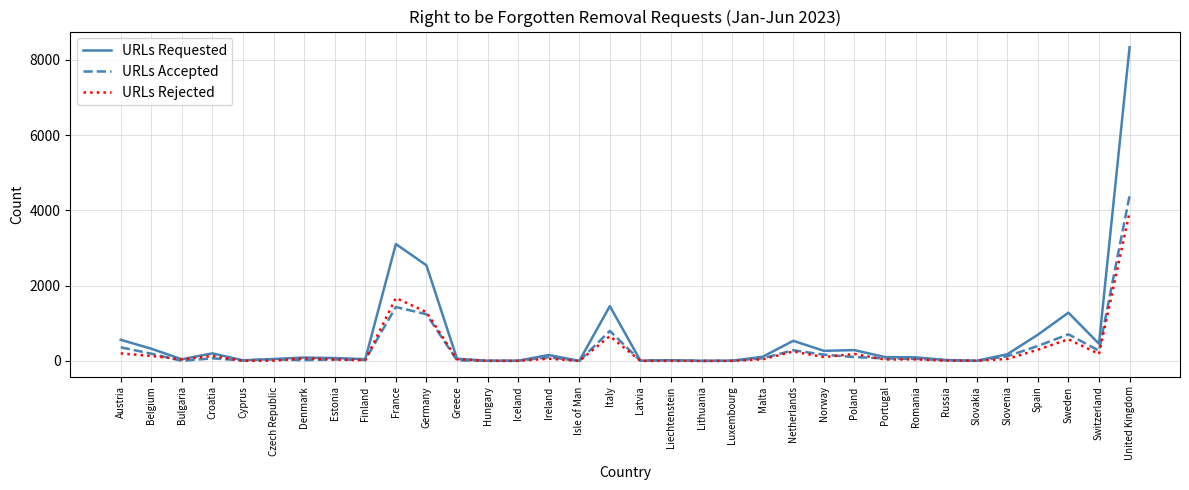

Is the value of URLs Rejected at United Kingdom greater than the value of URLs Requested at Belgium?

Yes